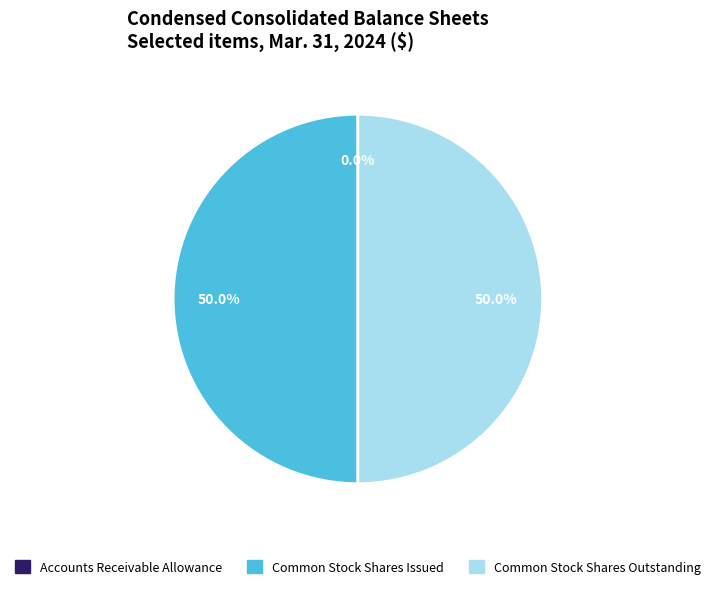

True or false: Common Stock Shares Issued accounts for 42% of the total.

False